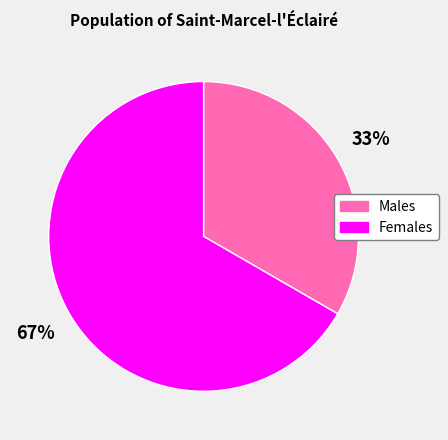

Is there a majority slice in this chart?

Yes